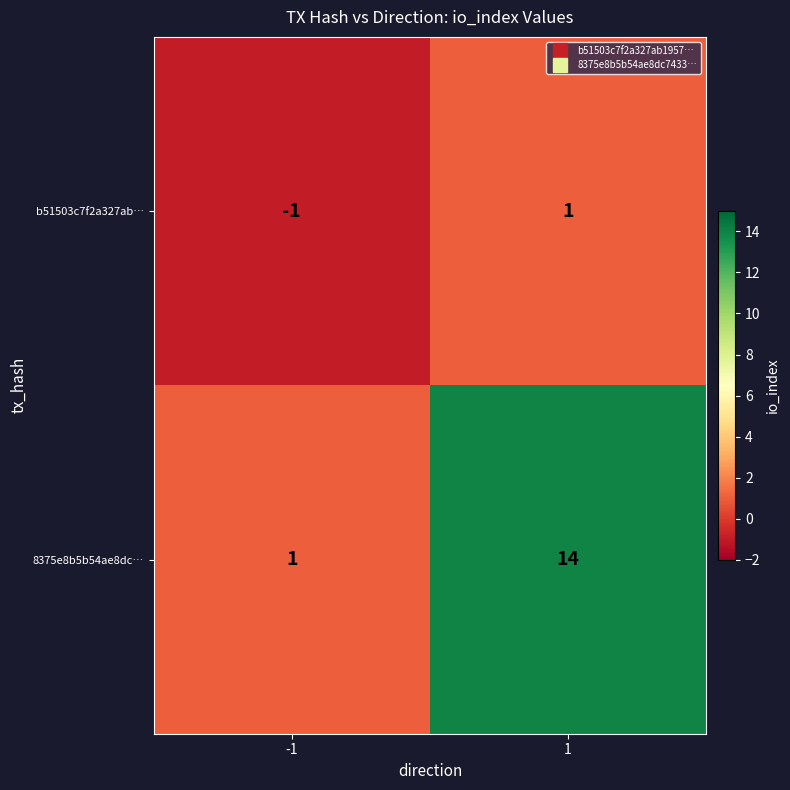

What is the average value of the 8375e8b5b54ae8dc… series?

8